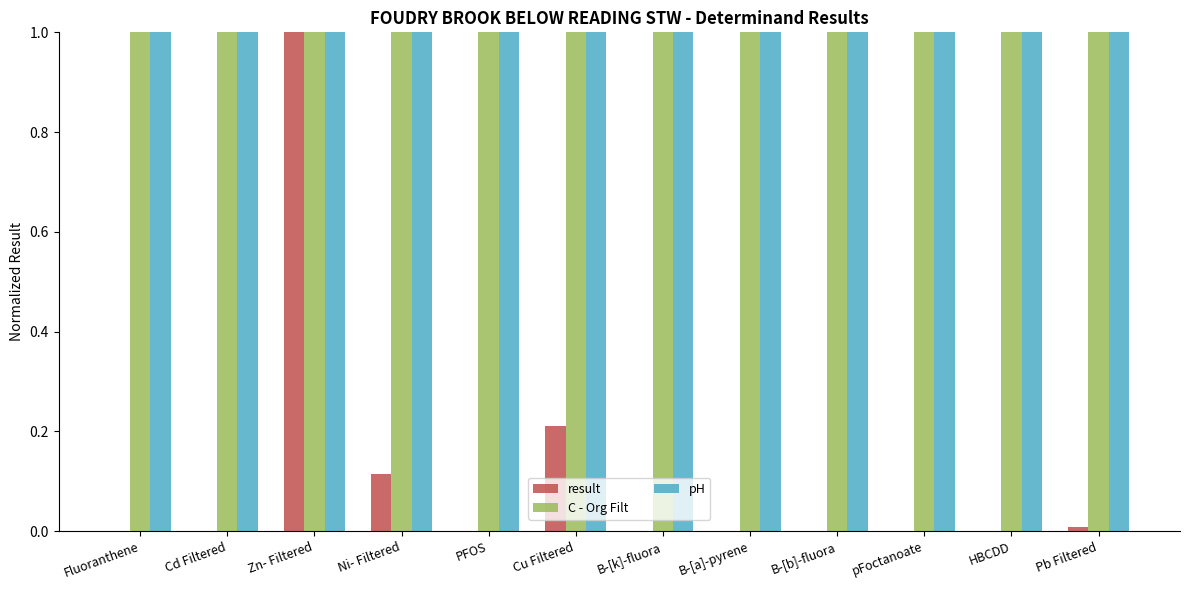

What are all the series names shown in the legend?

result, C - Org Filt, pH